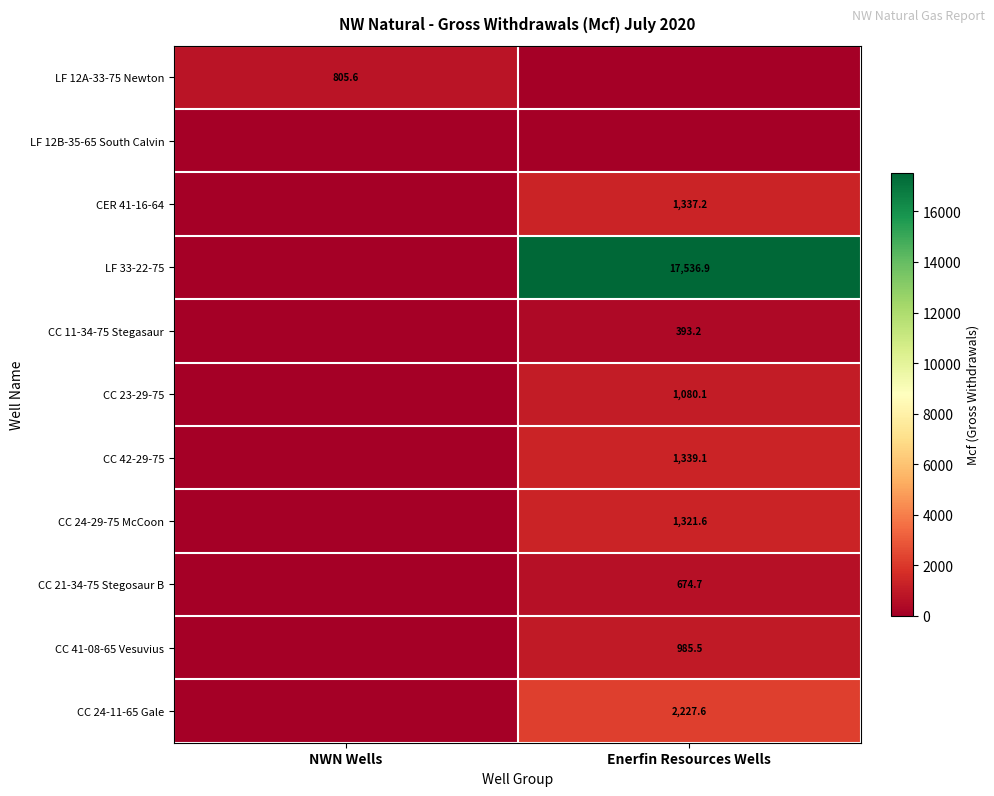

The value of CC 41-08-65 Vesuvius at Enerfin Resources Wells is 1399.8. True or false?

False